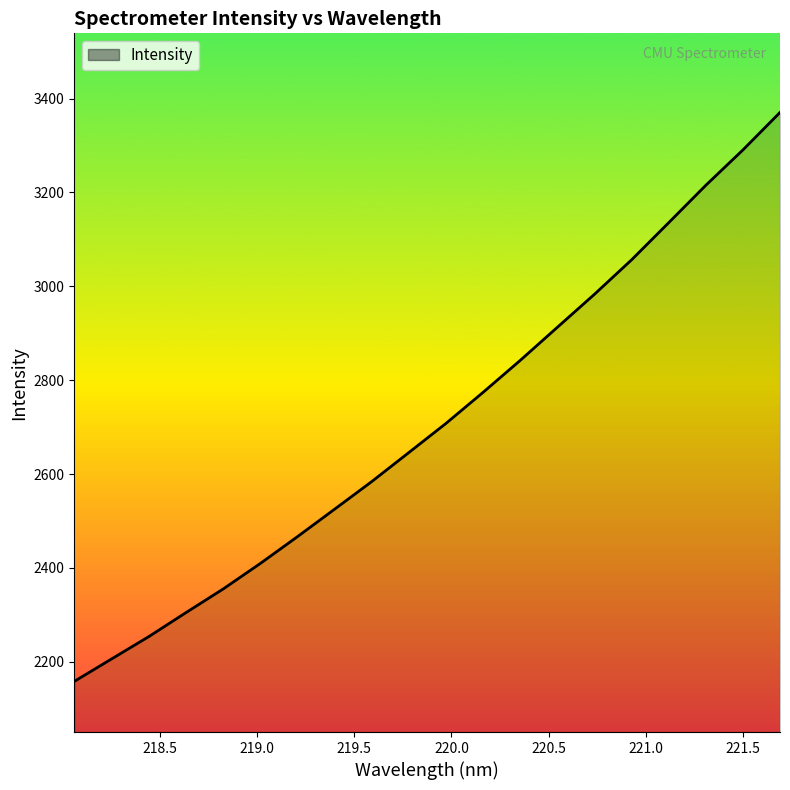

What is the smallest value displayed?

2158.2